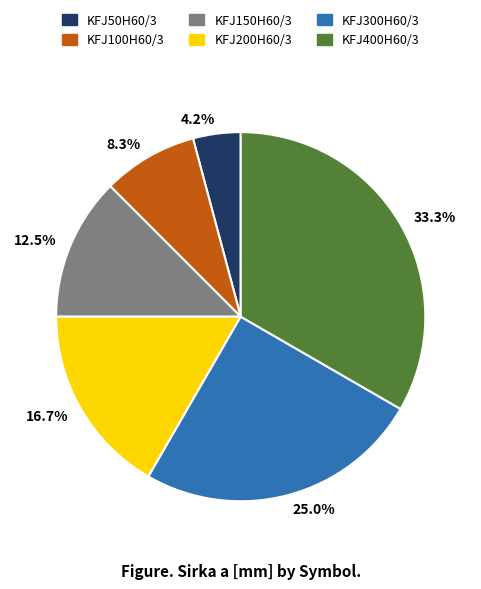

How many slices are in this pie chart?

6